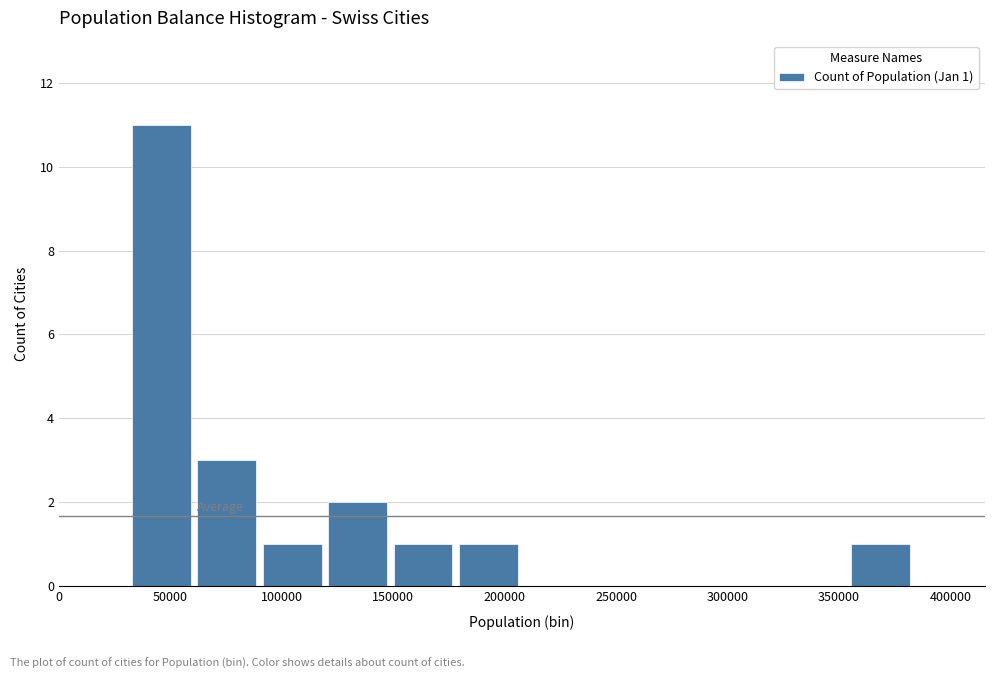

Which range on the x-axis has the tallest bar?

35000 to 60000